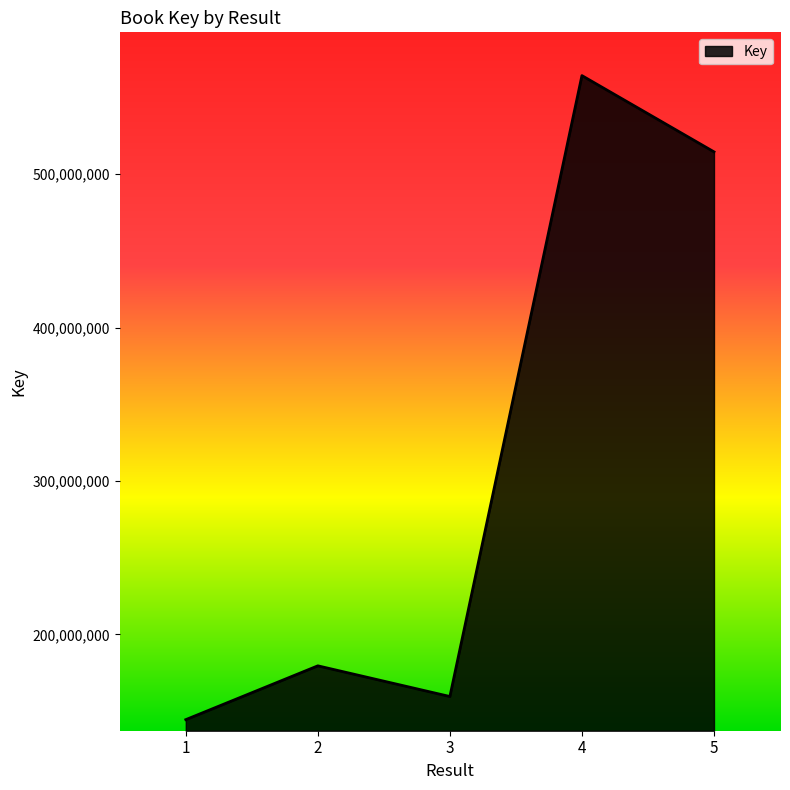

At which category does the data reach its first local valley?

3